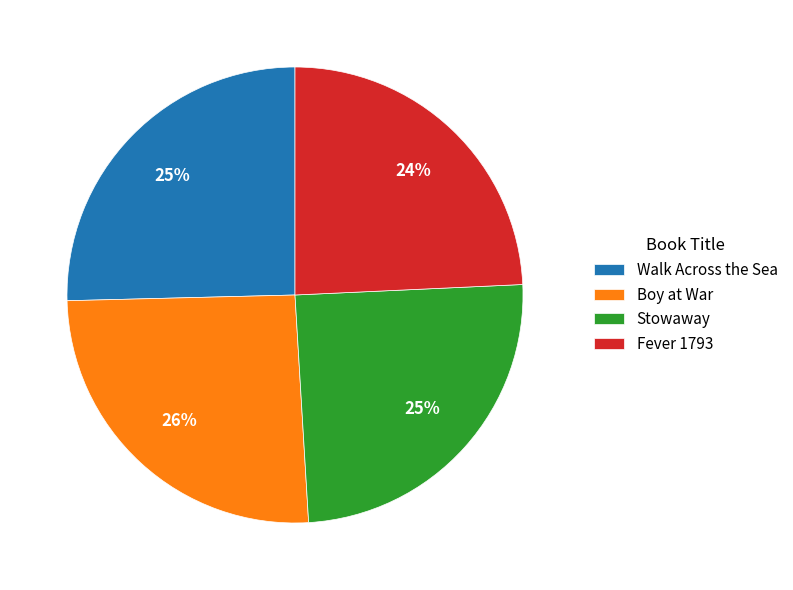

Is it true that Boy at War is 26% of the pie?

True